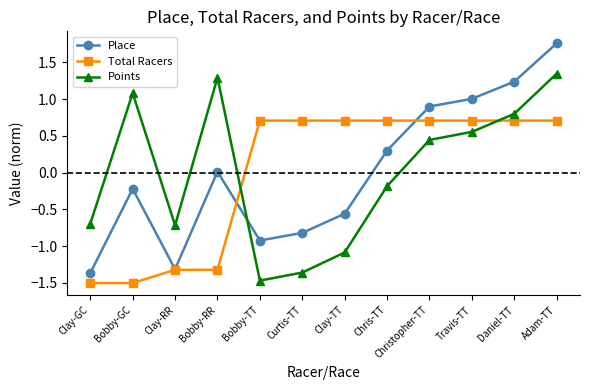

Between which two adjacent categories do Total Racers and Points first intersect?

Bobby-RR and Bobby-TT